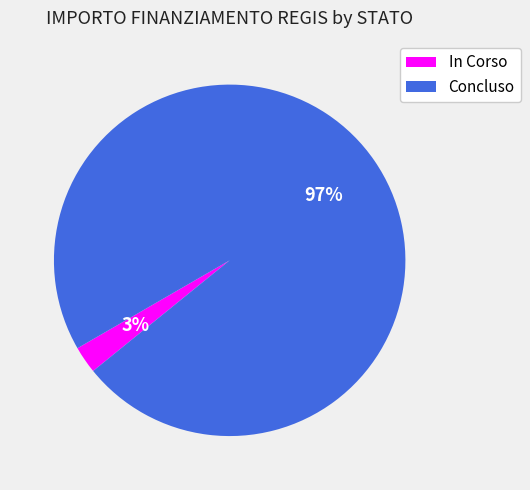

Is there any slice that represents more than half of the pie?

Yes